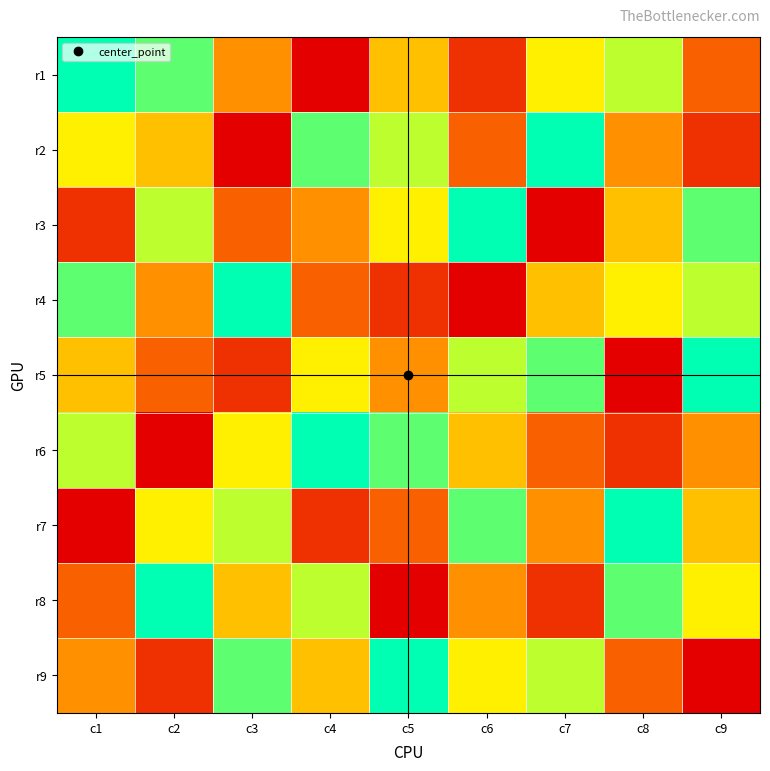

At c8, list the series in order from largest to smallest.

r7, r8, r1, r4, r3, r2, r9, r6, r5